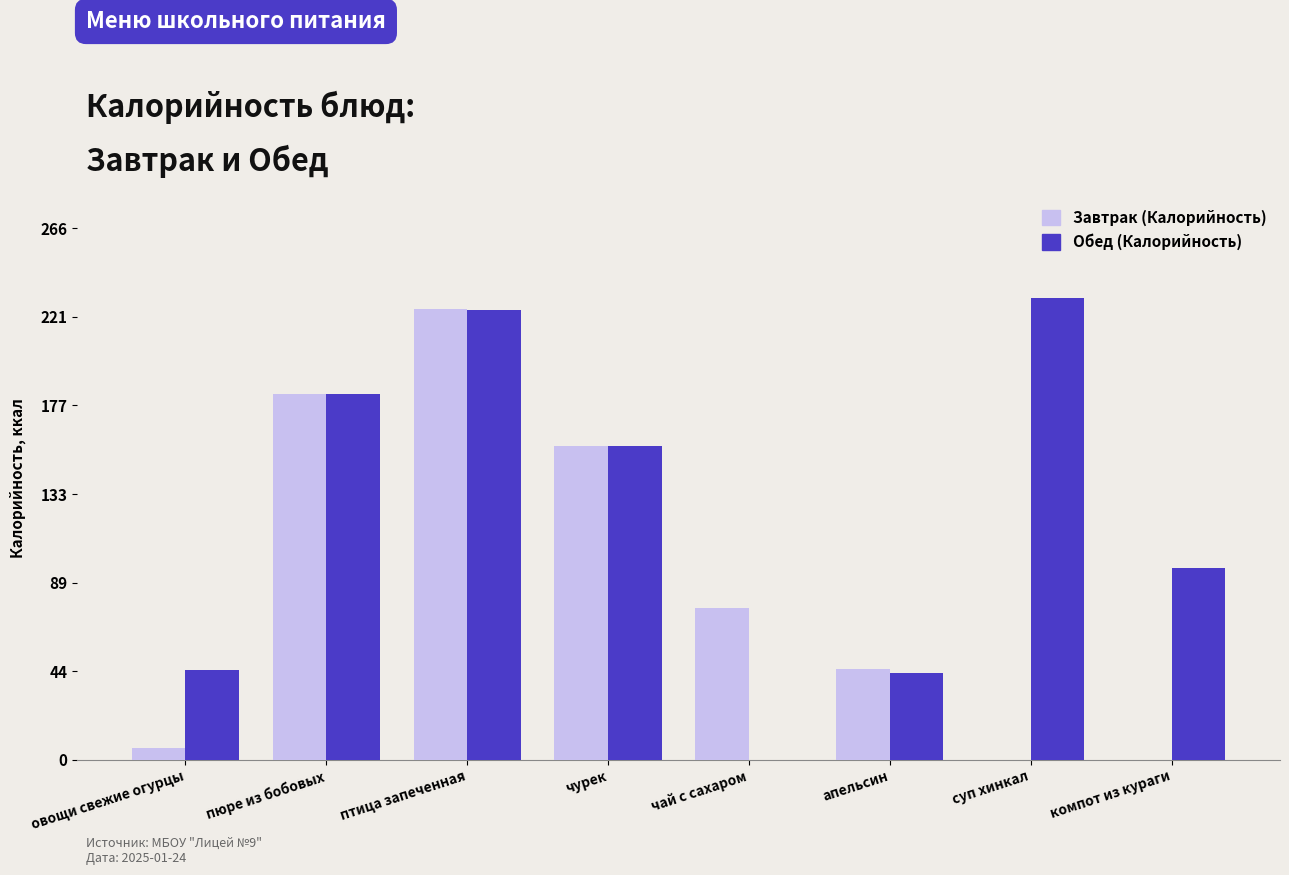

Is the value of Завтрак (Калорийность) at компот из кураги greater than the value of Обед (Калорийность) at апельсин?

No